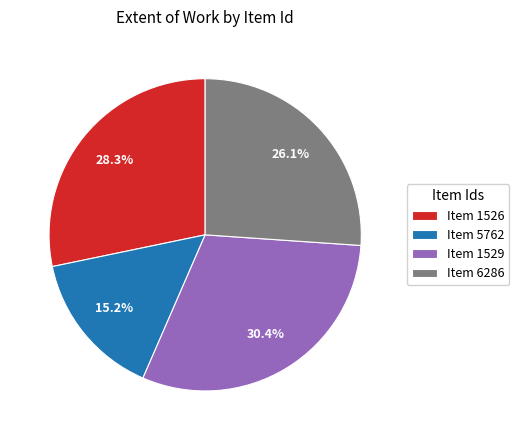

Which category has the biggest portion of the pie?

Item 1529